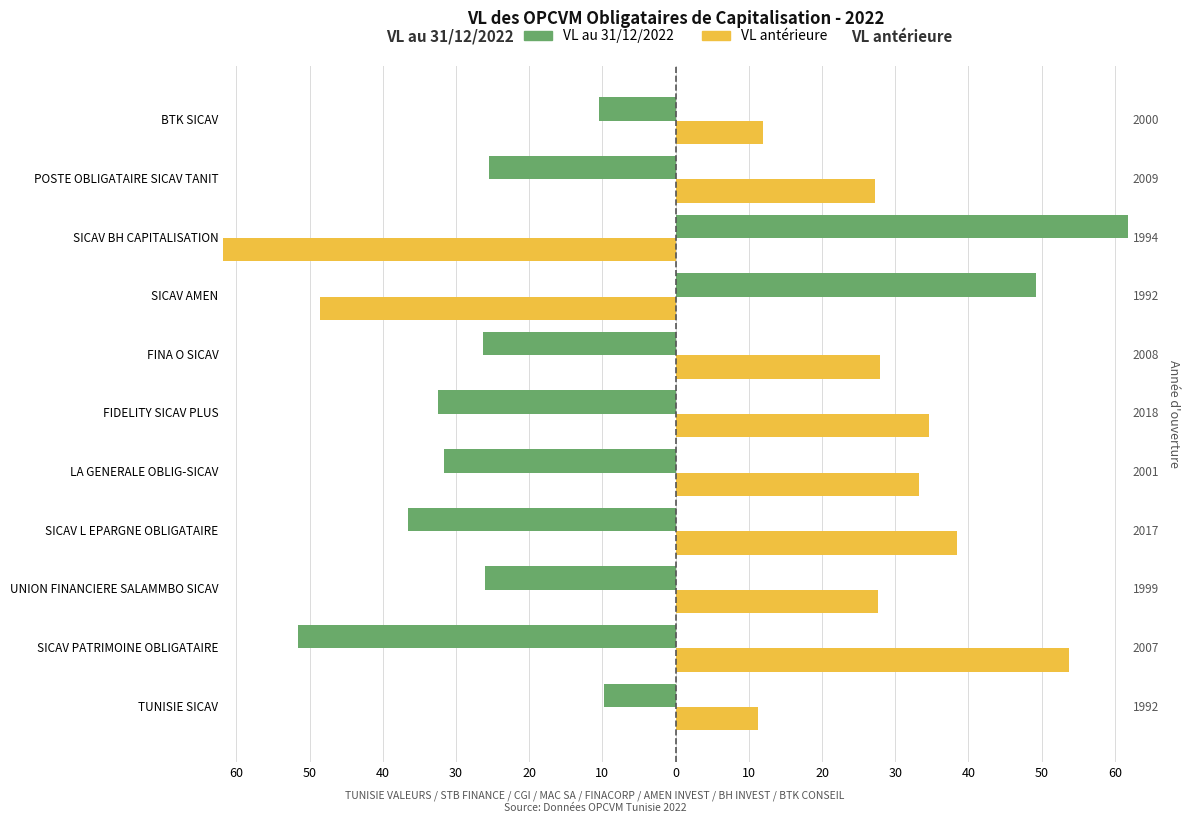

True or false: VL anterieure has a value of 6.4 at UNION FINANCIERE SALAMMBO SICAV.

False